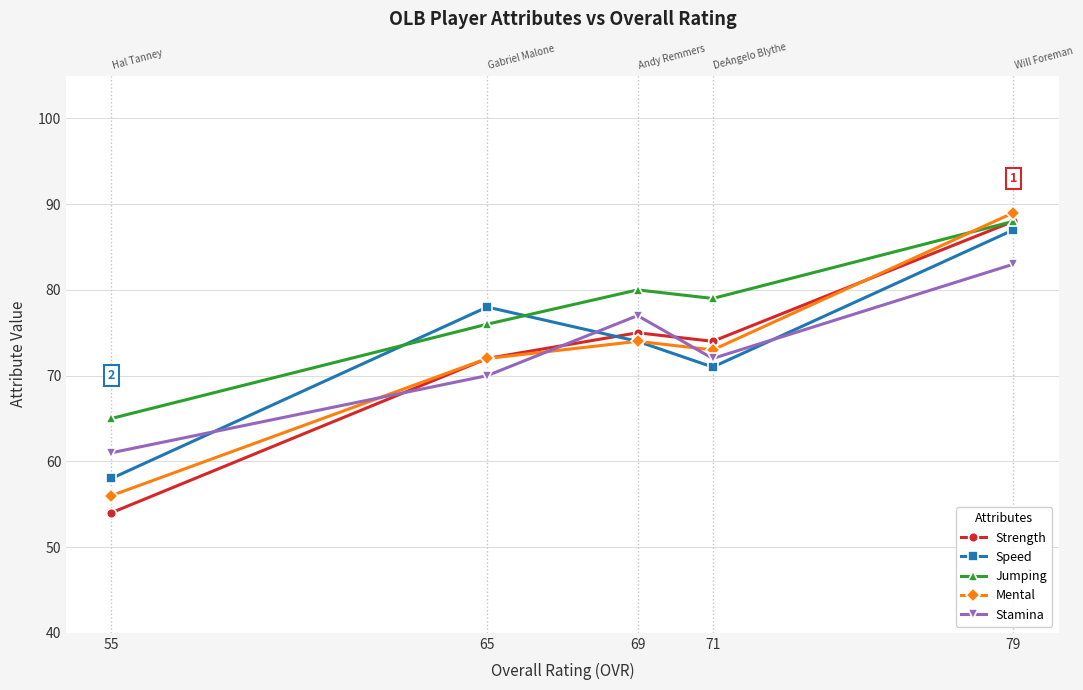

The value of Speed at 69 is 74. True or false?

True